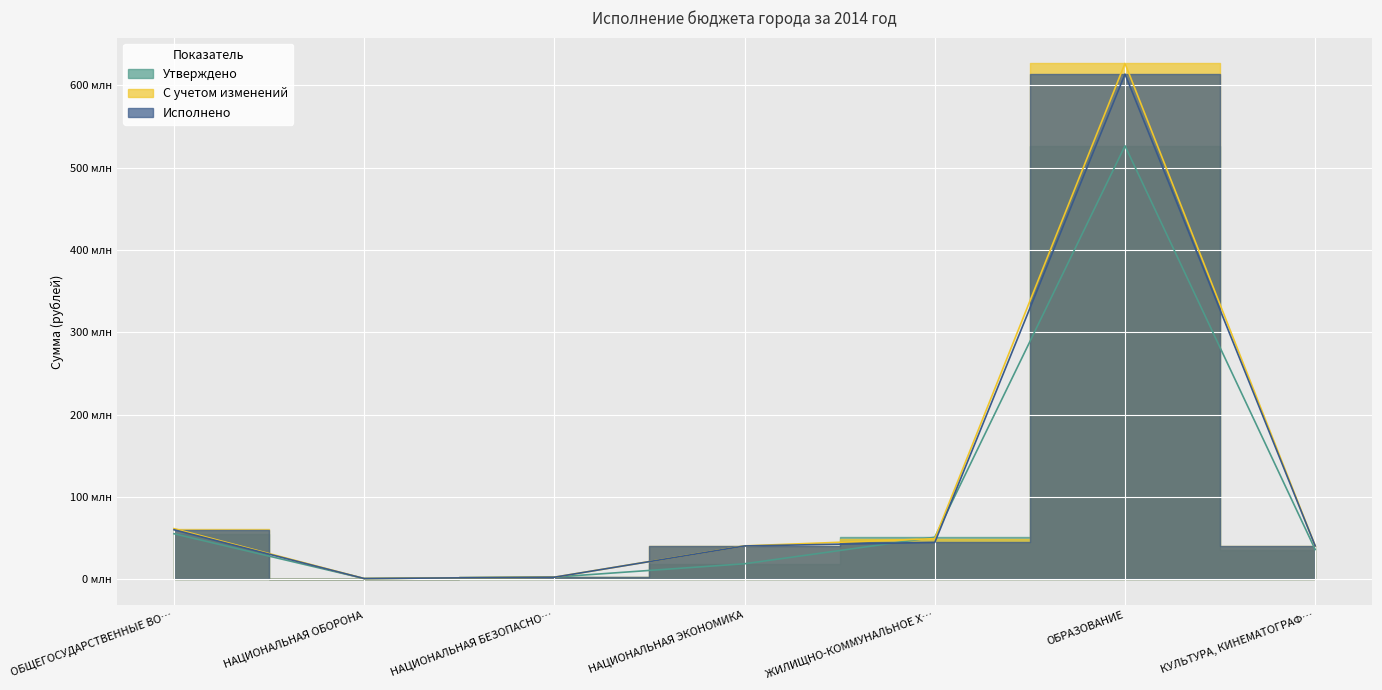

Rank the categories by Утверждено value from highest to lowest.

ОБРАЗОВАНИЕ, ОБЩЕГОСУДАРСТВЕННЫЕ ВО…, ЖИЛИЩНО-КОММУНАЛЬНОЕ Х…, КУЛЬТУРА, КИНЕМАТОГРАФ…, НАЦИОНАЛЬНАЯ ЭКОНОМИКА, НАЦИОНАЛЬНАЯ БЕЗОПАСНО…, НАЦИОНАЛЬНАЯ ОБОРОНА